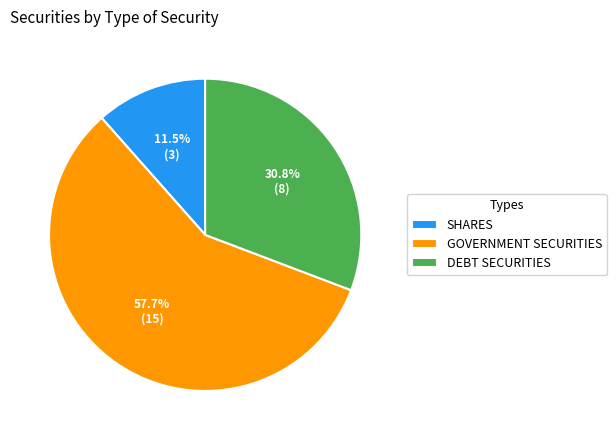

Which has a higher value, DEBT SECURITIES or GOVERNMENT SECURITIES?

GOVERNMENT SECURITIES